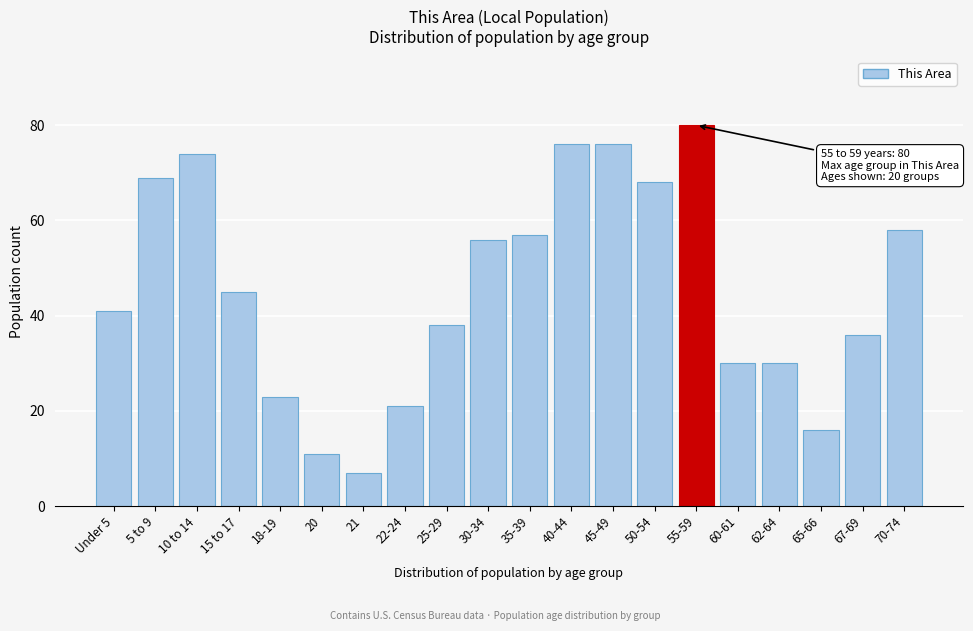

Reading left to right, list all the values displayed in this chart.

41	69	74	45	23	11	7	21	38	56	57	76	76	68	80	30	30	16	36	58